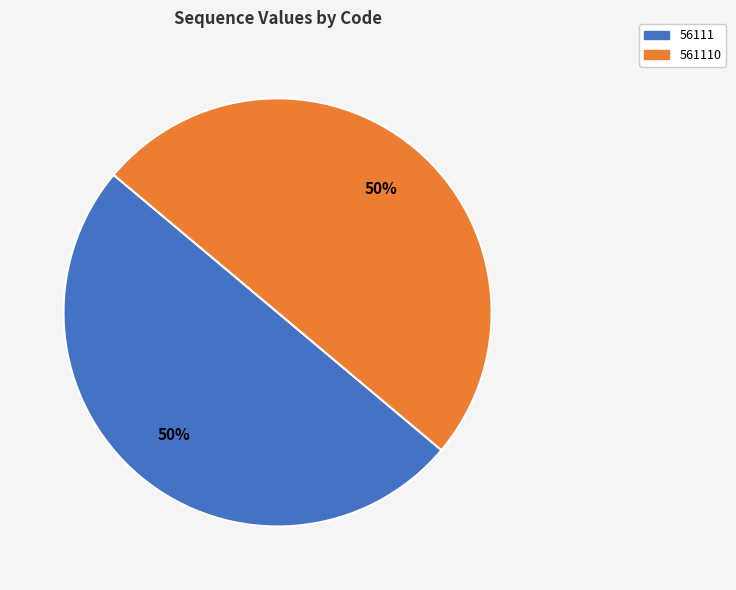

To the nearest percent, what is the average slice percentage?

50%